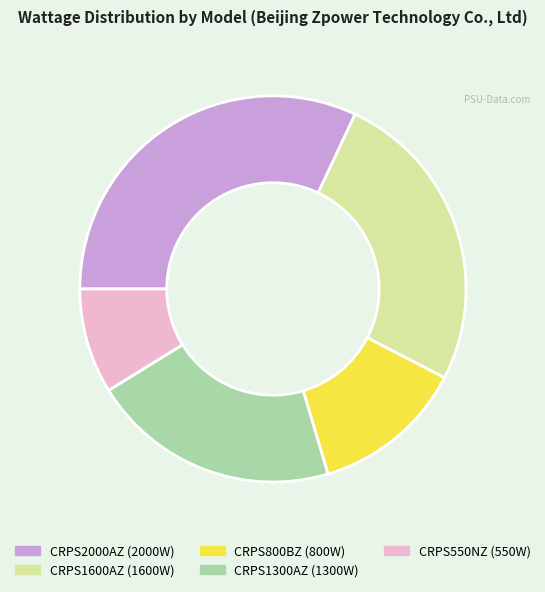

What is the smallest slice in the pie chart?

CRPS550NZ